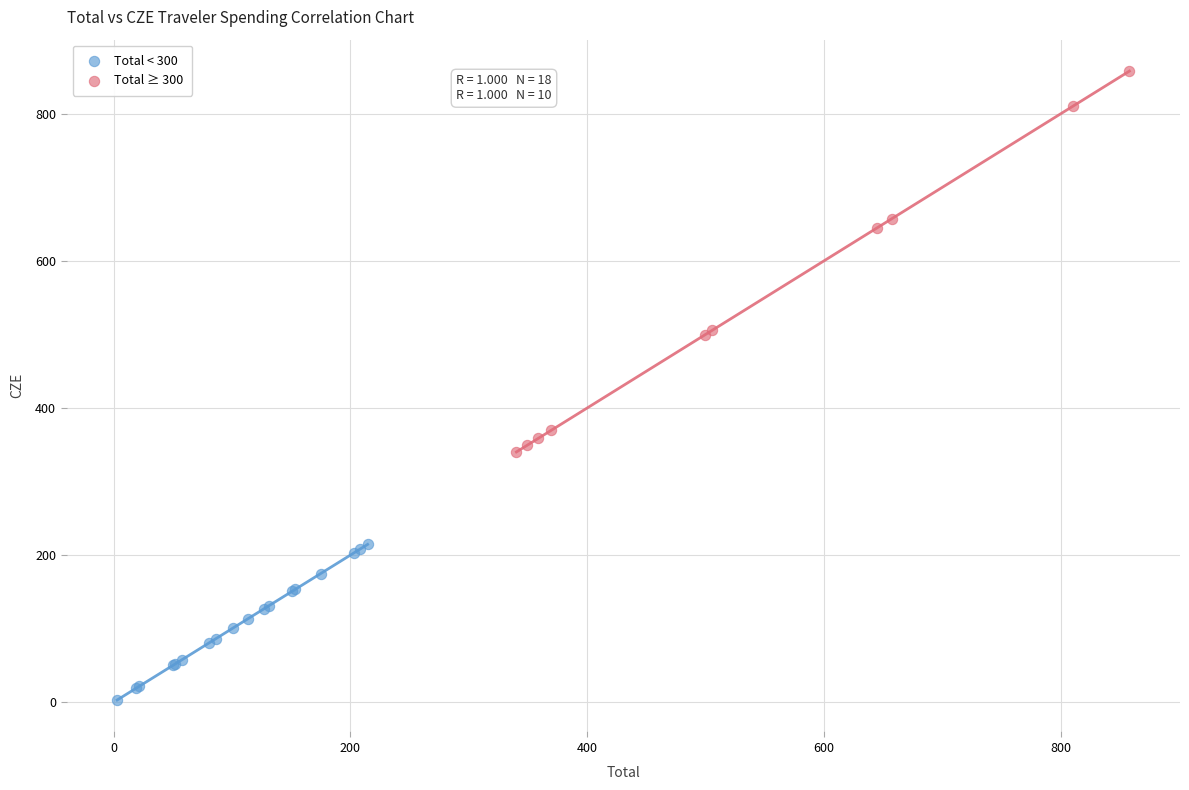

Which series contains the lowest Y value?

Total < 300